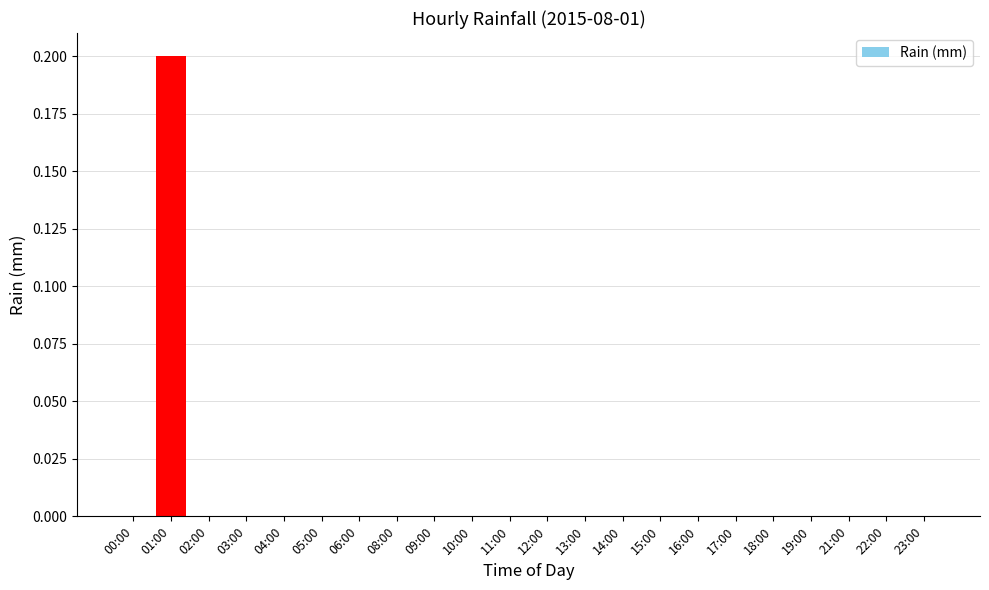

At which category does the chart reach its peak across all series?

01:00